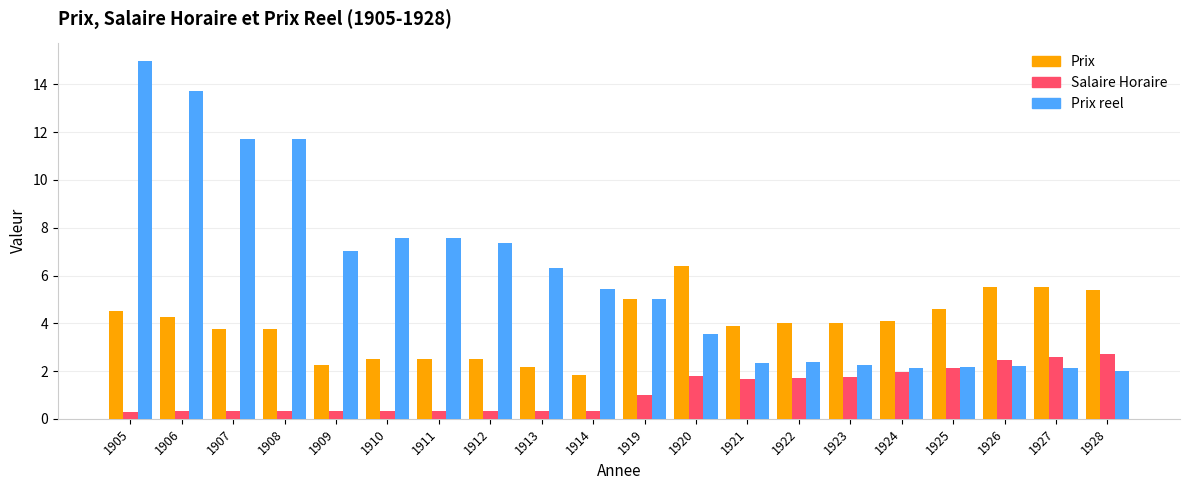

The Prix reel series shows 15.0 at 1905. True or false?

True